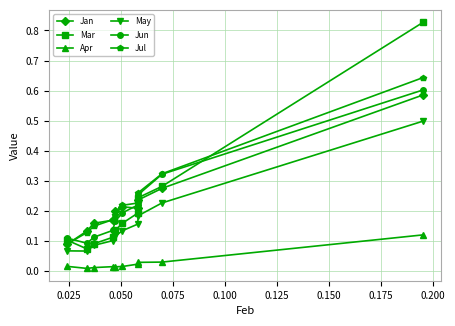

True or false: Apr and Jul intersect in this chart.

False